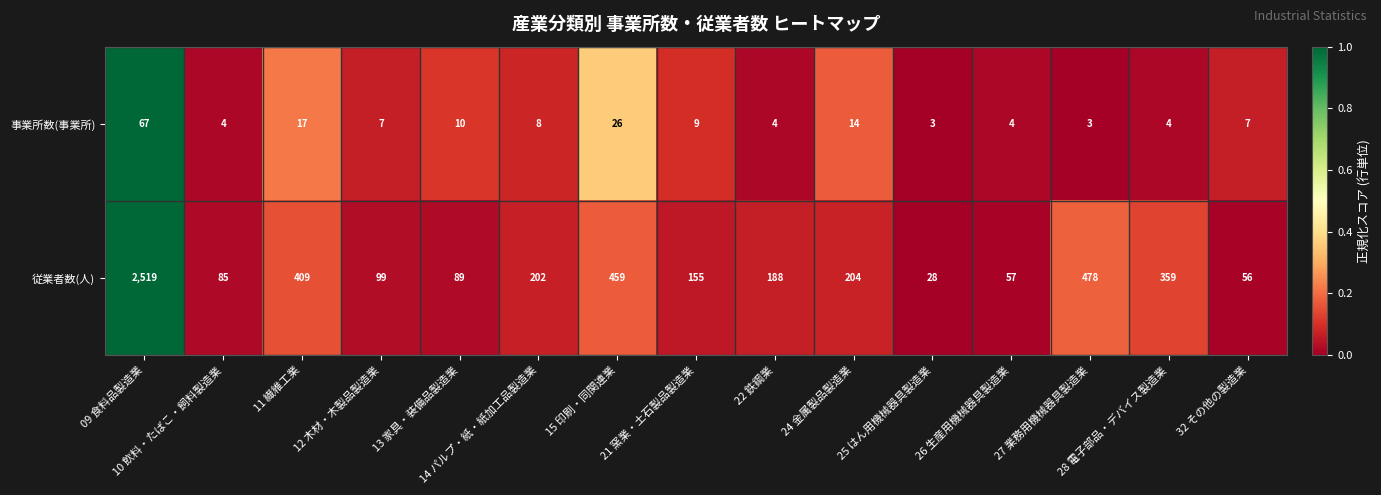

How many data points does each series have?

15